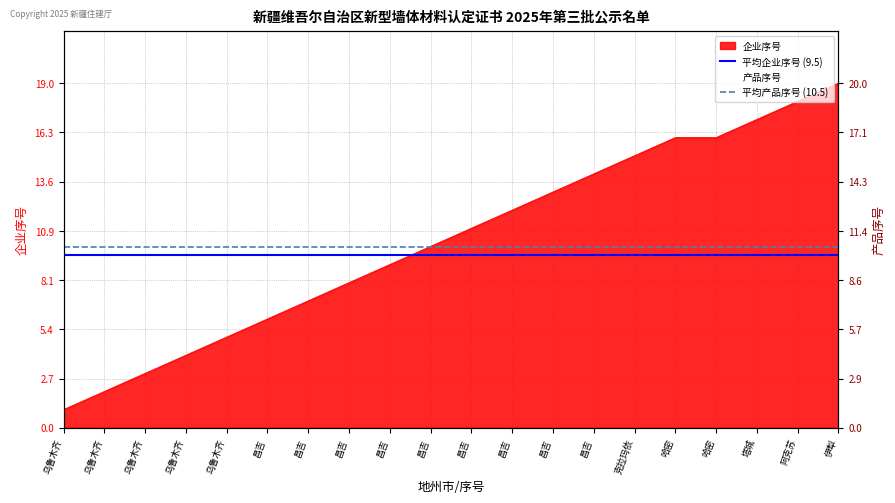

What is the difference between the highest and lowest values at 乌鲁木齐?

1.0